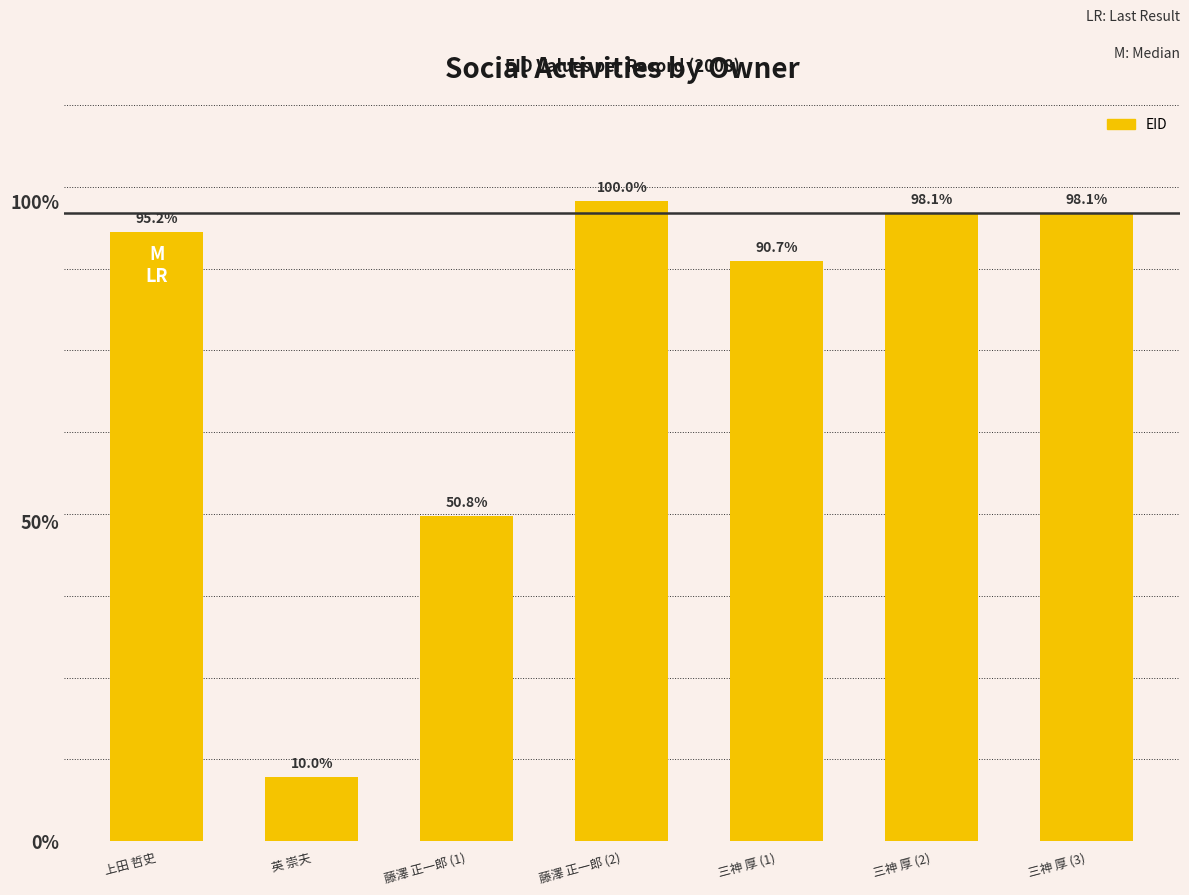

What is the difference between the values at 藤澤 正一郎 (2) and 三神 厚 (1)?

18217